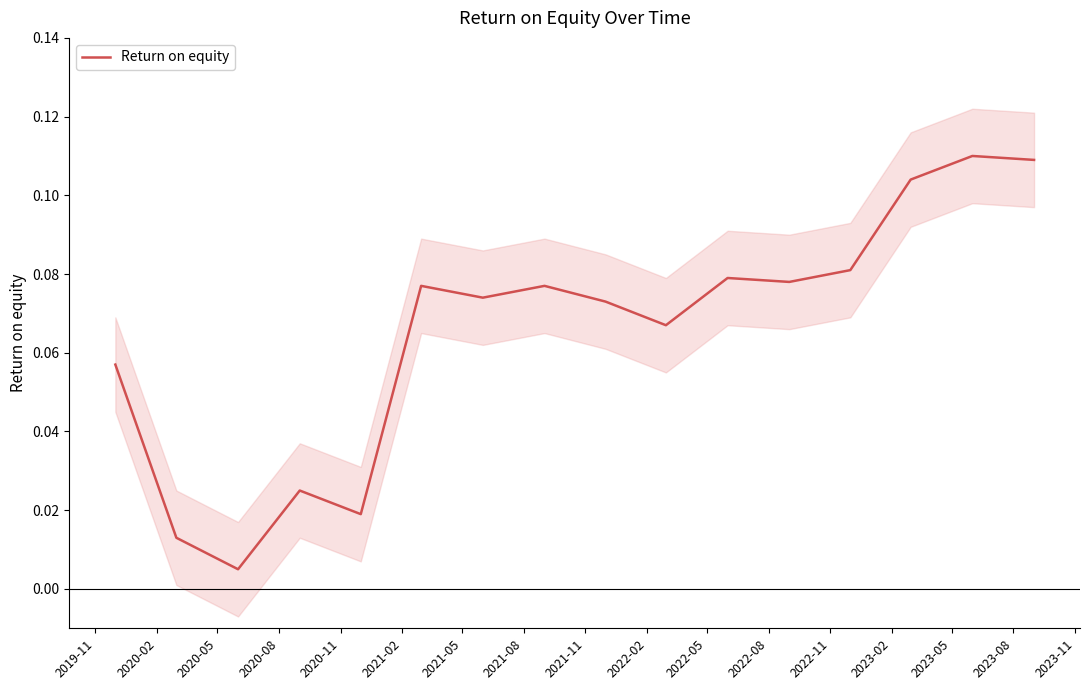

What is the maximum value shown in the chart?

0.1